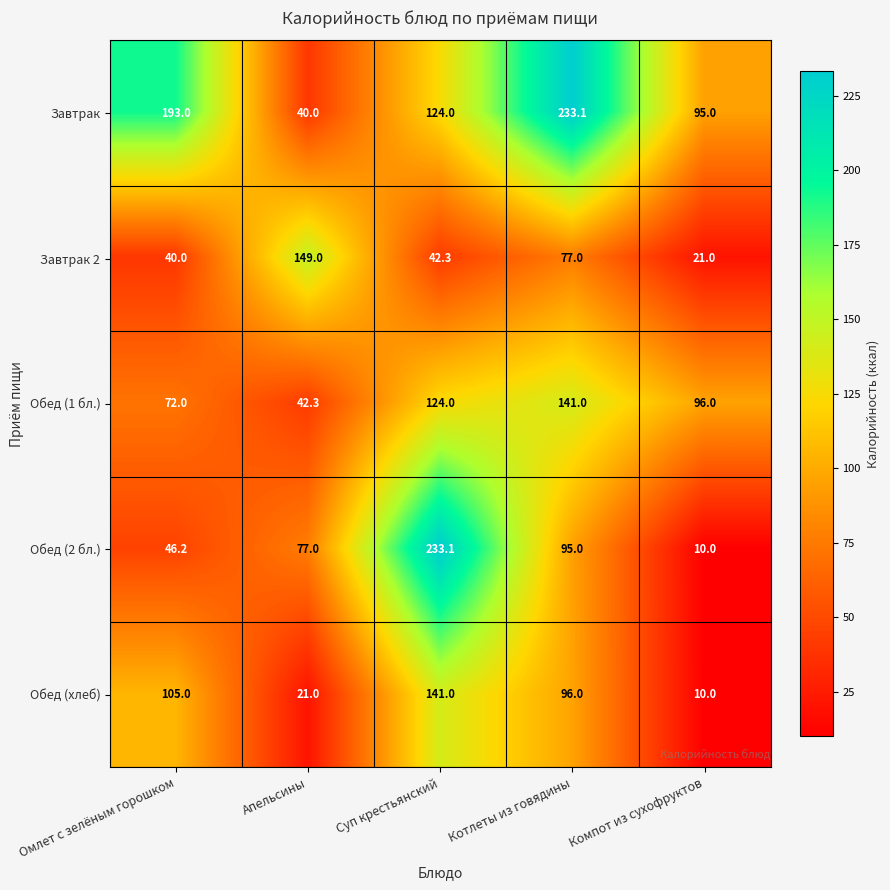

What is the difference between the maximum and minimum values in the Обед (хлеб) series?

131.0